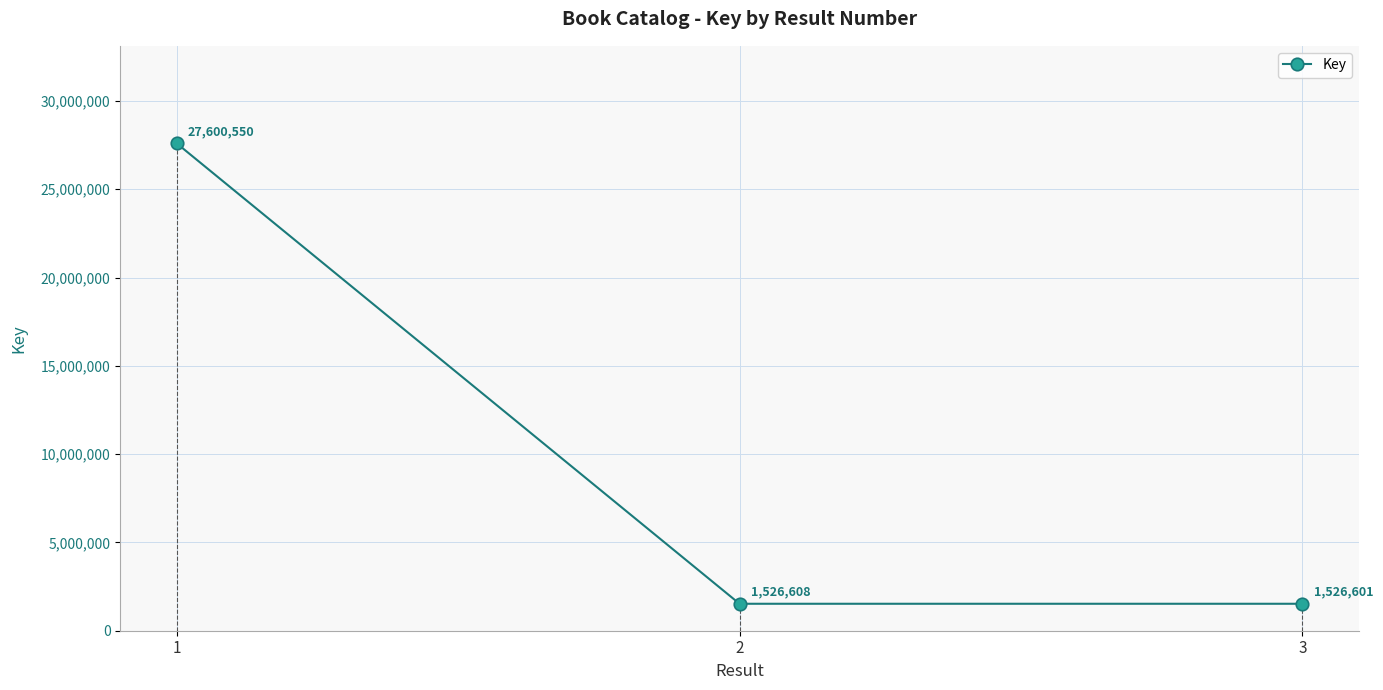

Does the chart display data point markers on the line(s)?

Yes